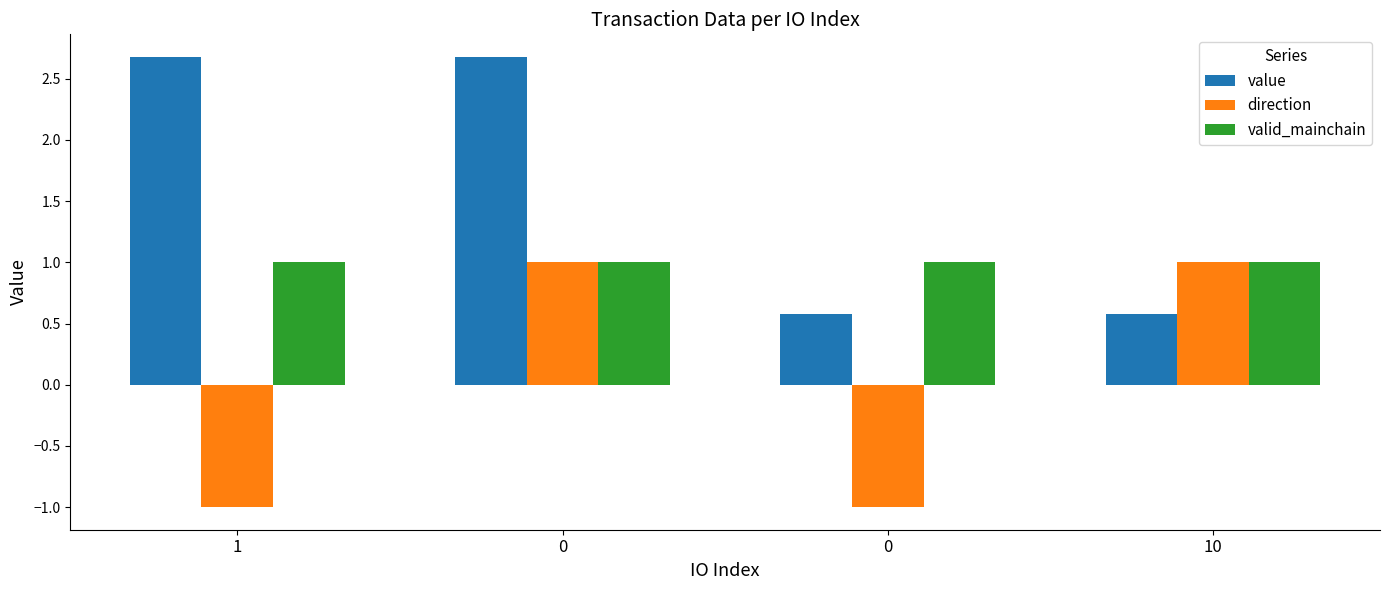

The value of value at 10 is 0.3. True or false?

False